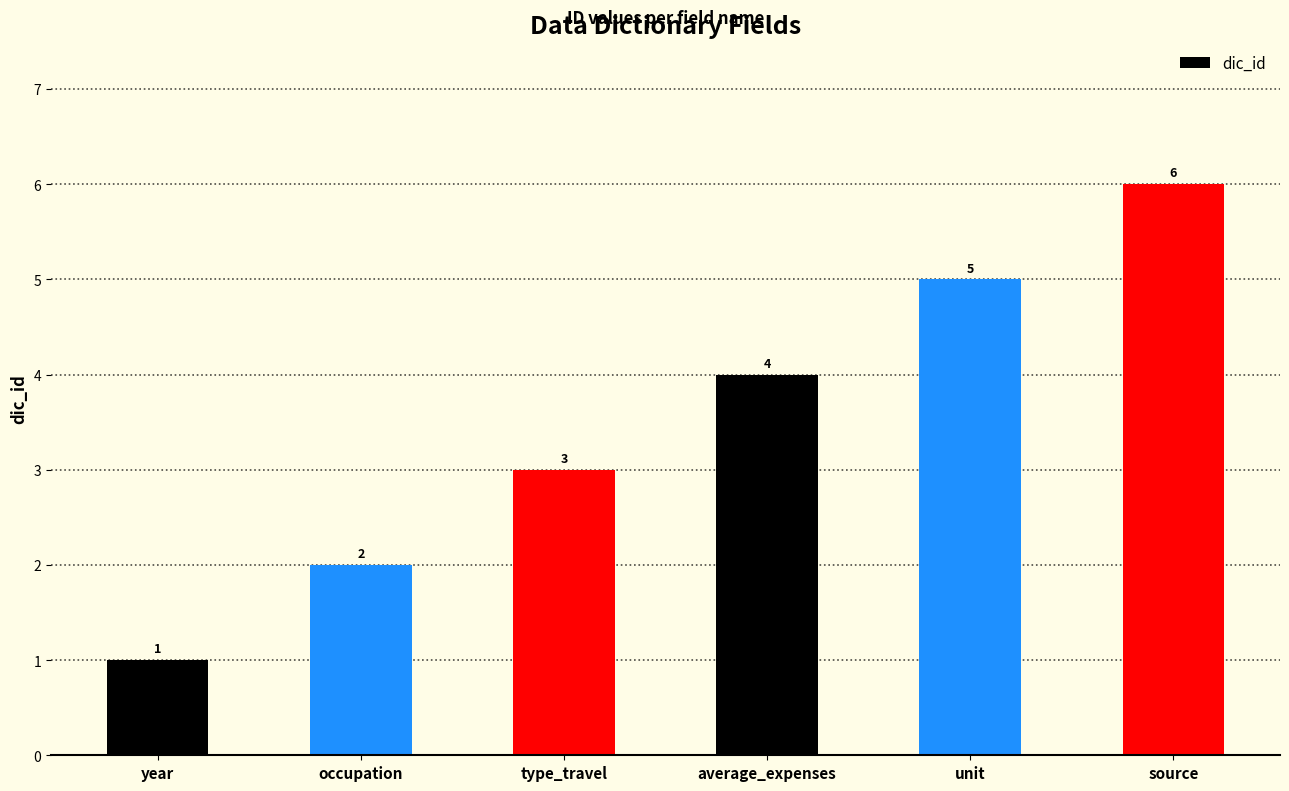

What position from the left is unit?

5